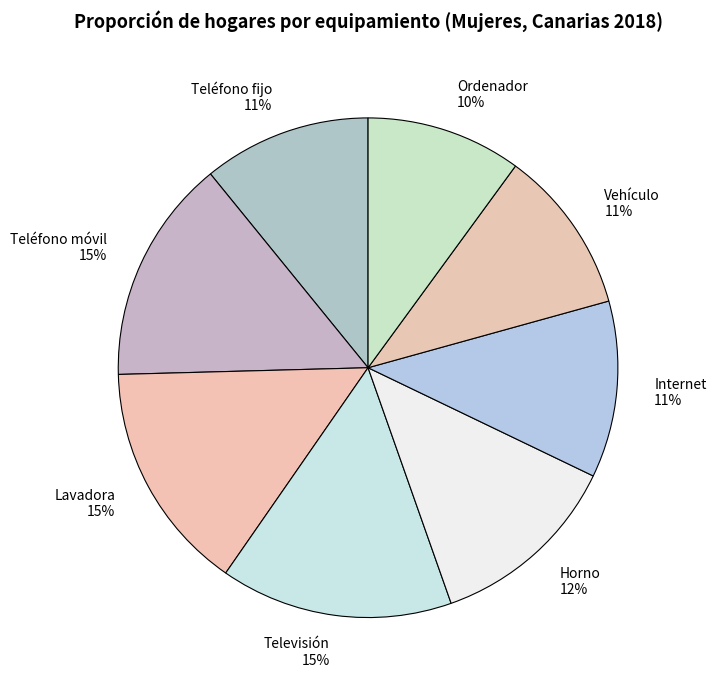

To the nearest percent, what portion does Vehículo represent?

11%